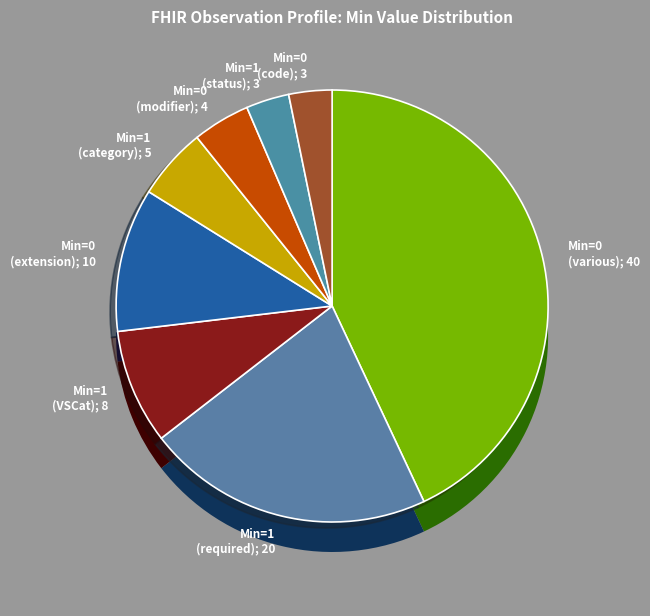

Combined, do Min=0 (Modifier) and Min=1 (Sliced) account for over 50%?

No